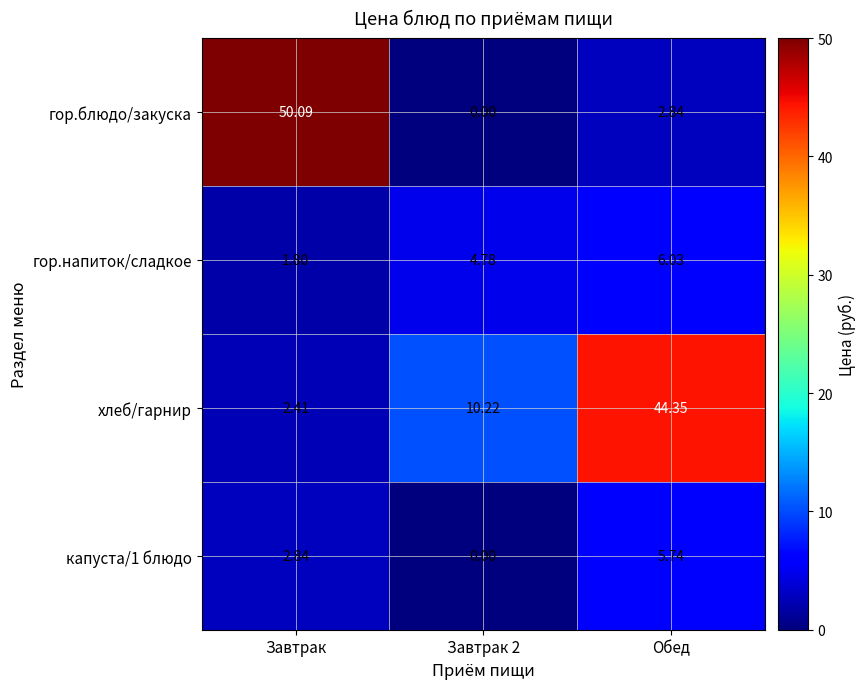

Which series has the largest total across all categories?

хлеб/гарнир